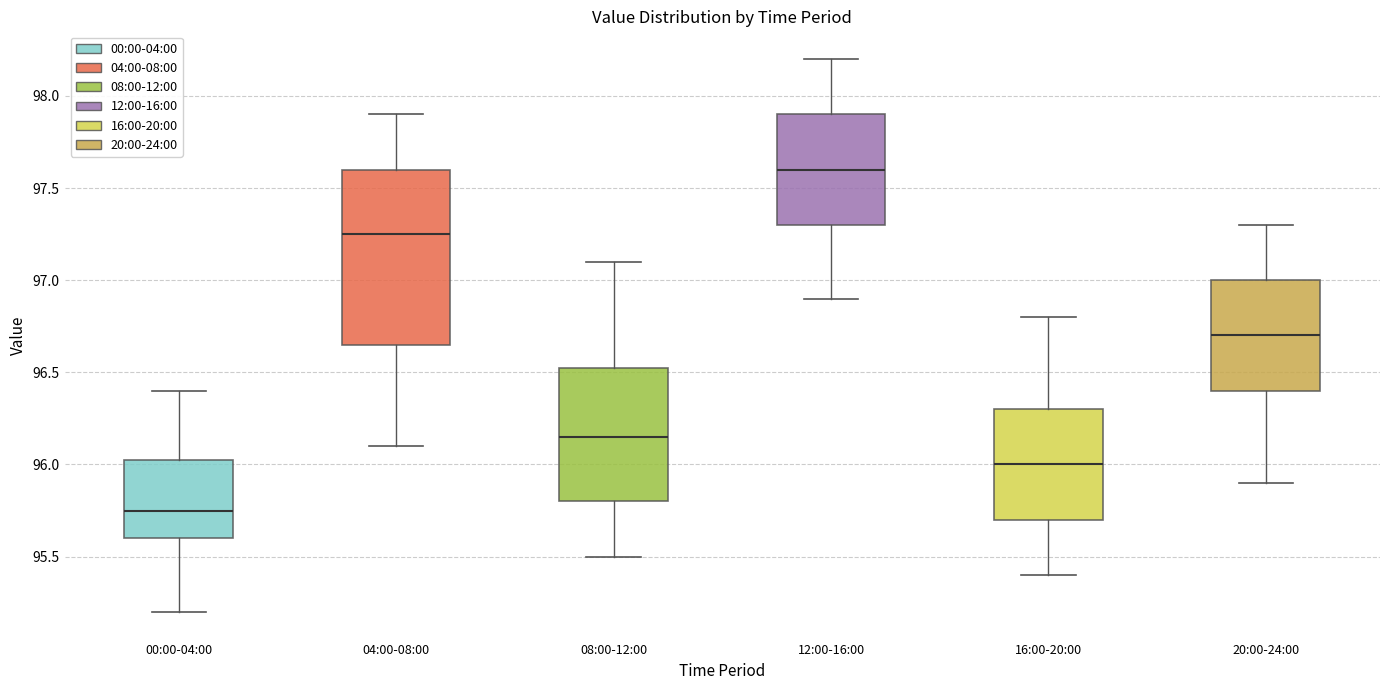

Which box has the lowest median line?

00:00-04:00